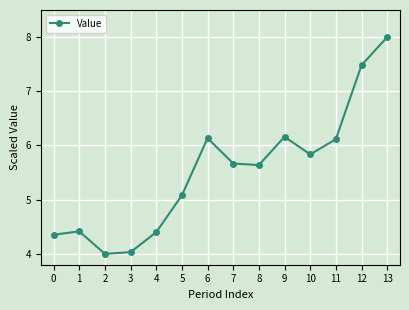

Approximately how many times larger is the value at 13 compared to 12?

1.1